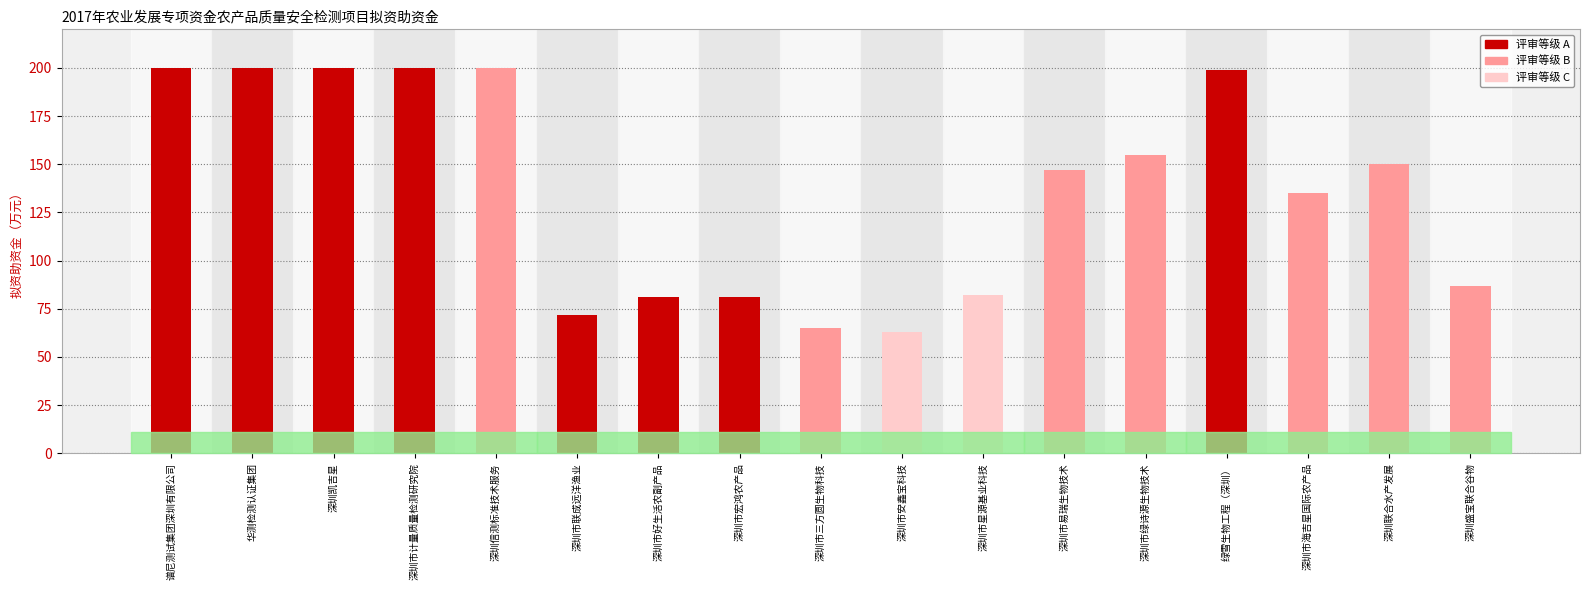

What is the difference between the maximum and minimum values?

137